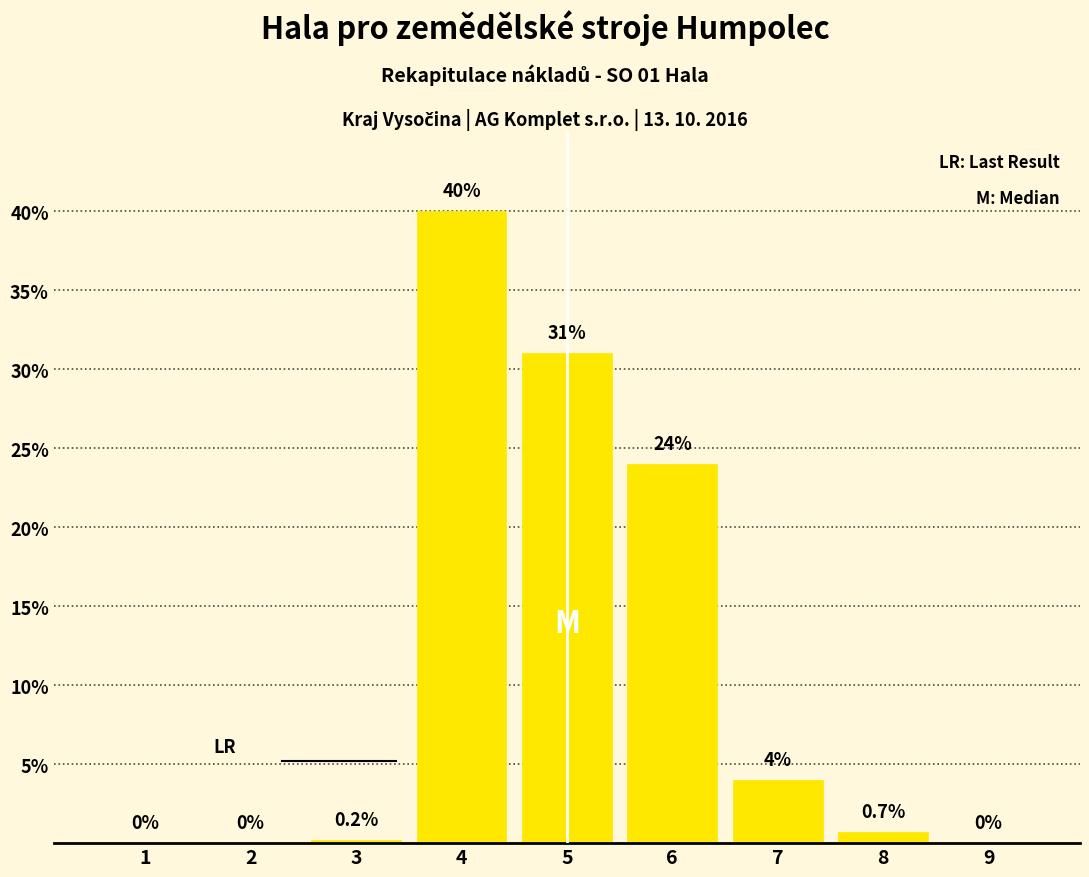

Reading right to left, transcribe all the data shown in this chart.

9=0.0	8=0.7	7=4.0	6=24.0	5=31.0	4=40.0	3=0.2	2=0.0	1=0.0